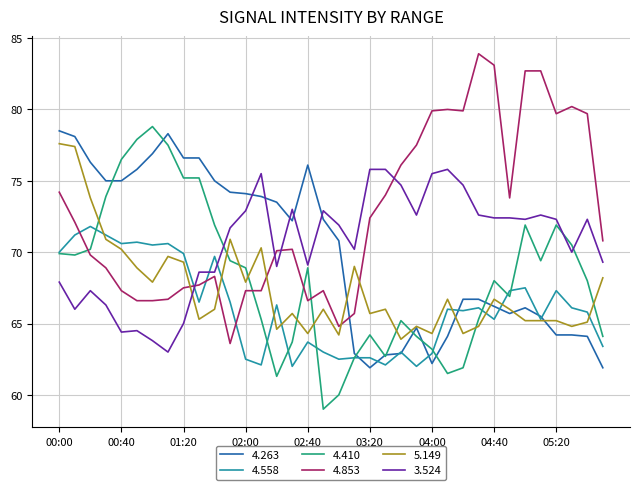

True or false: 3.524 and 5.149 cross at least once.

True